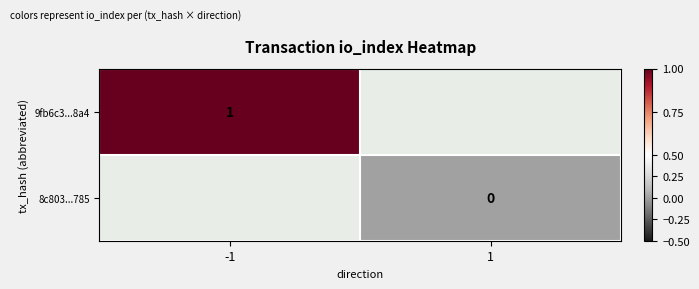

How many series are shown in this chart?

2